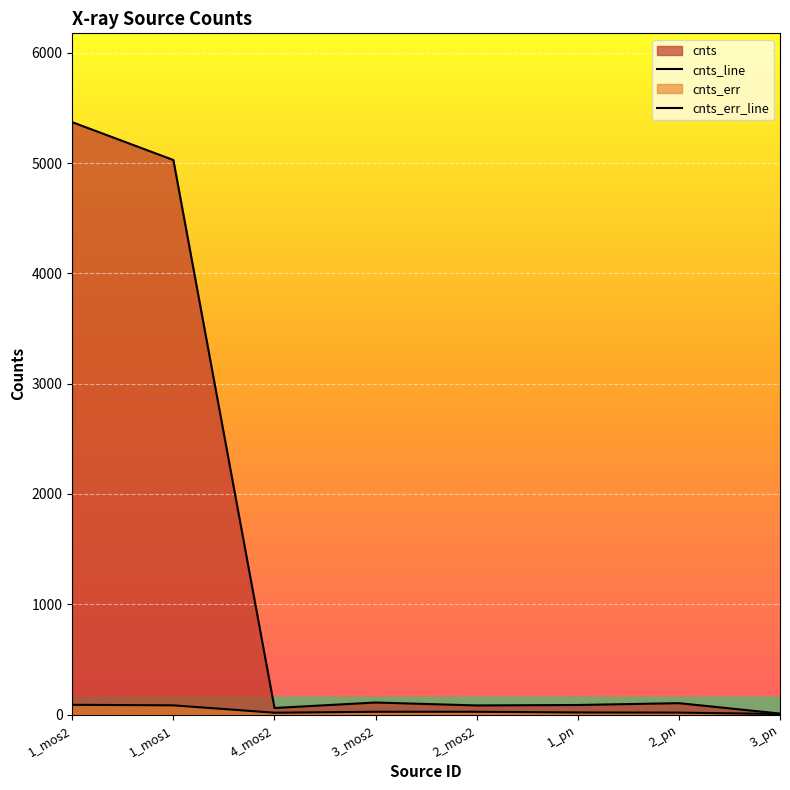

Where is cnts_err nearest to the value 46?

3_mos2